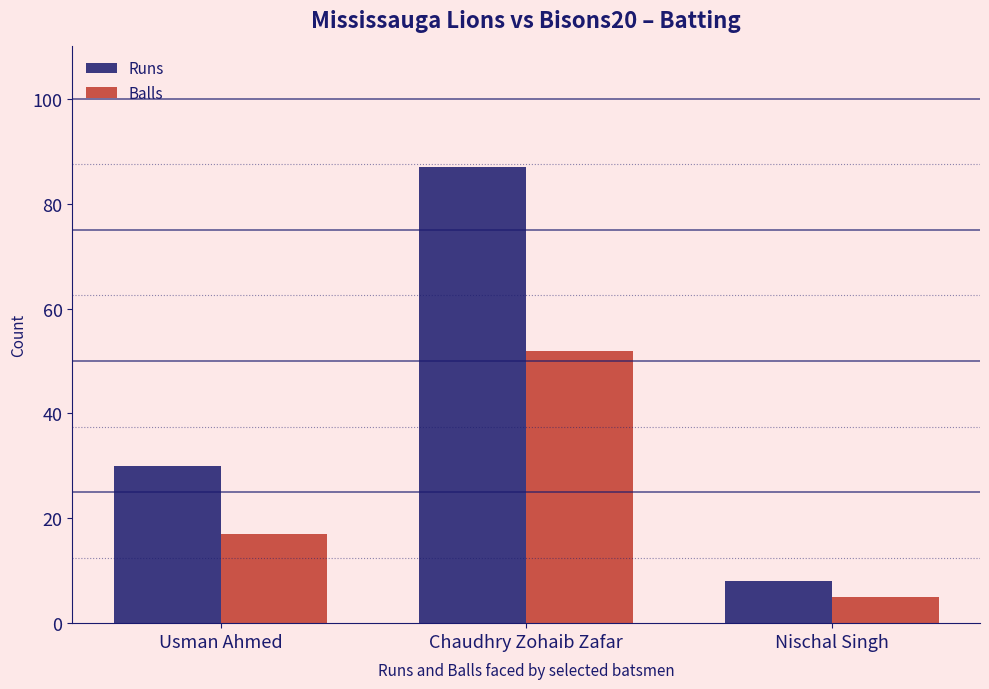

Reading left to right, what are all the values shown in this chart?

Runs: 30	87	8
Balls: 17	52	5